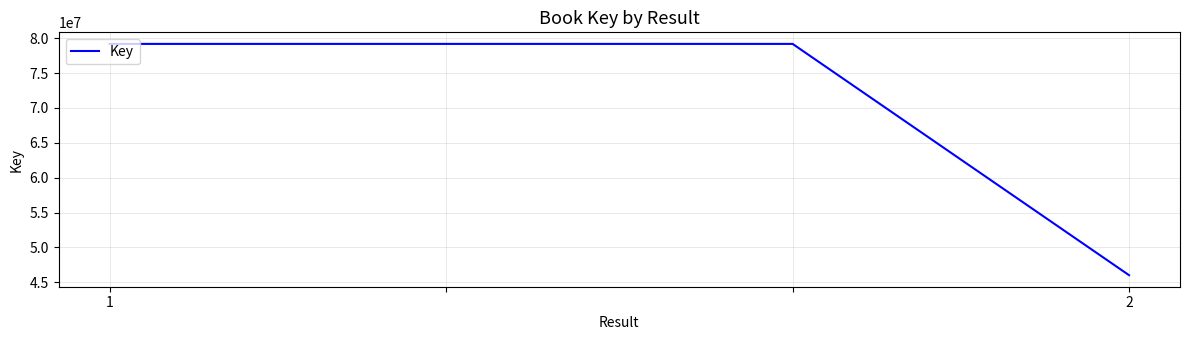

True or false: the data has more than 1 interior local peaks.

False